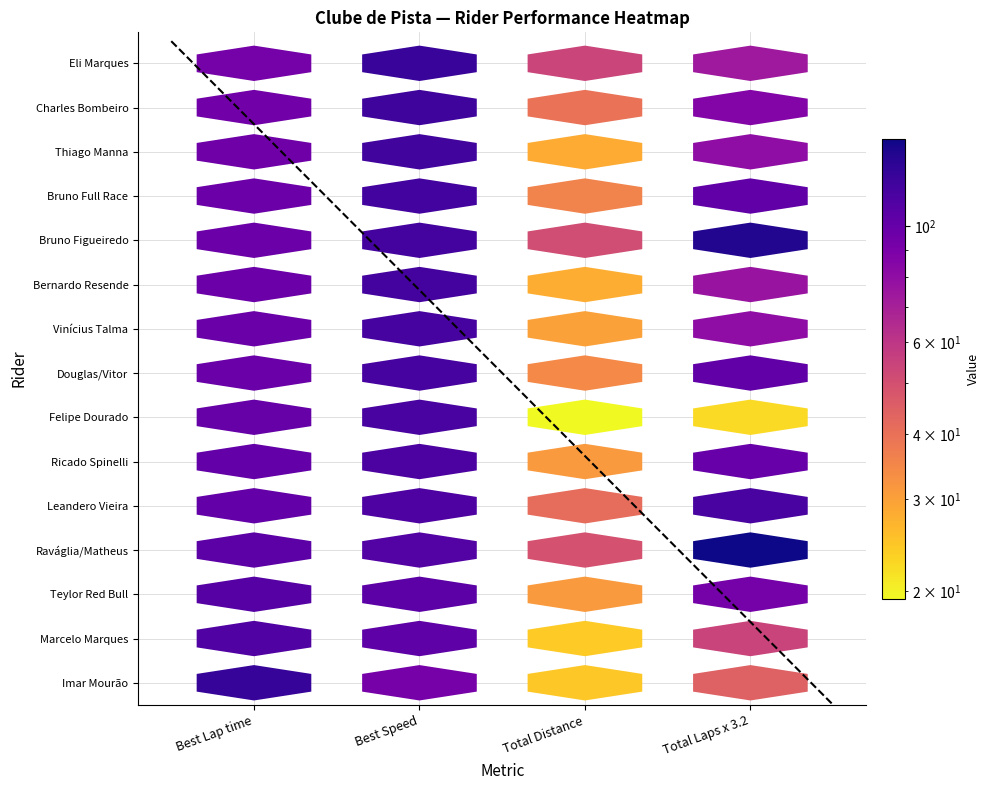

Between Best Lap time and Best Speed, which series saw the biggest shift?

Imar Mourão